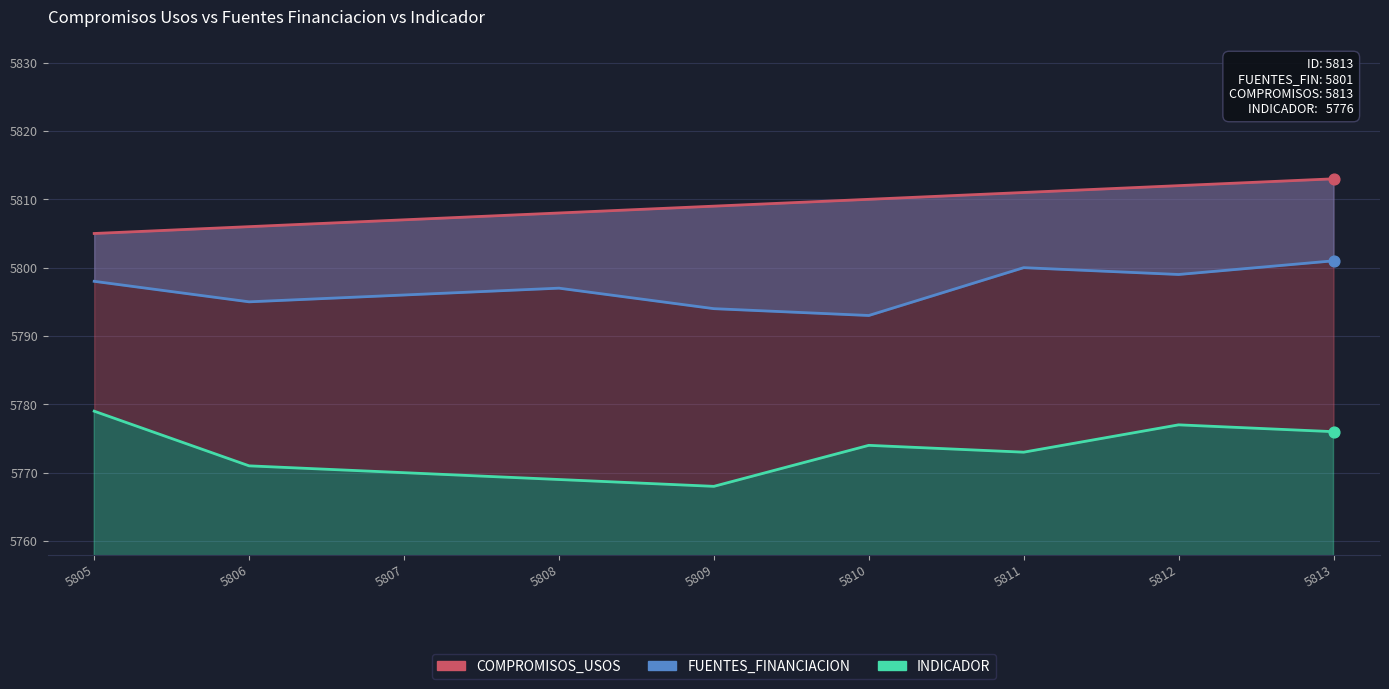

Which series contains the highest Y value?

COMPROMISOS_USOS